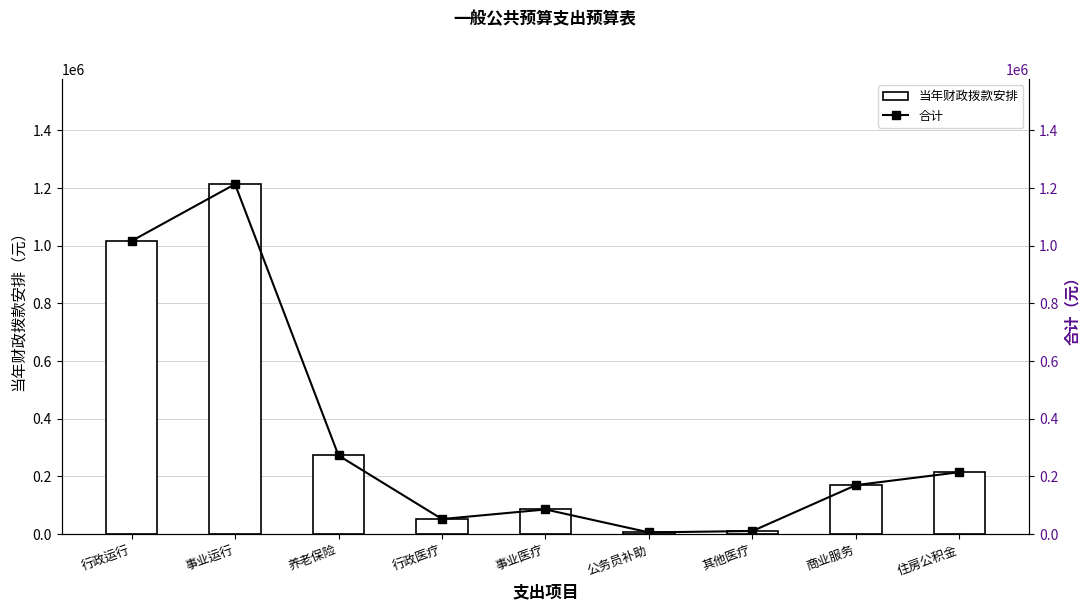

At which label does 合计 first exceed 170000?

行政运行